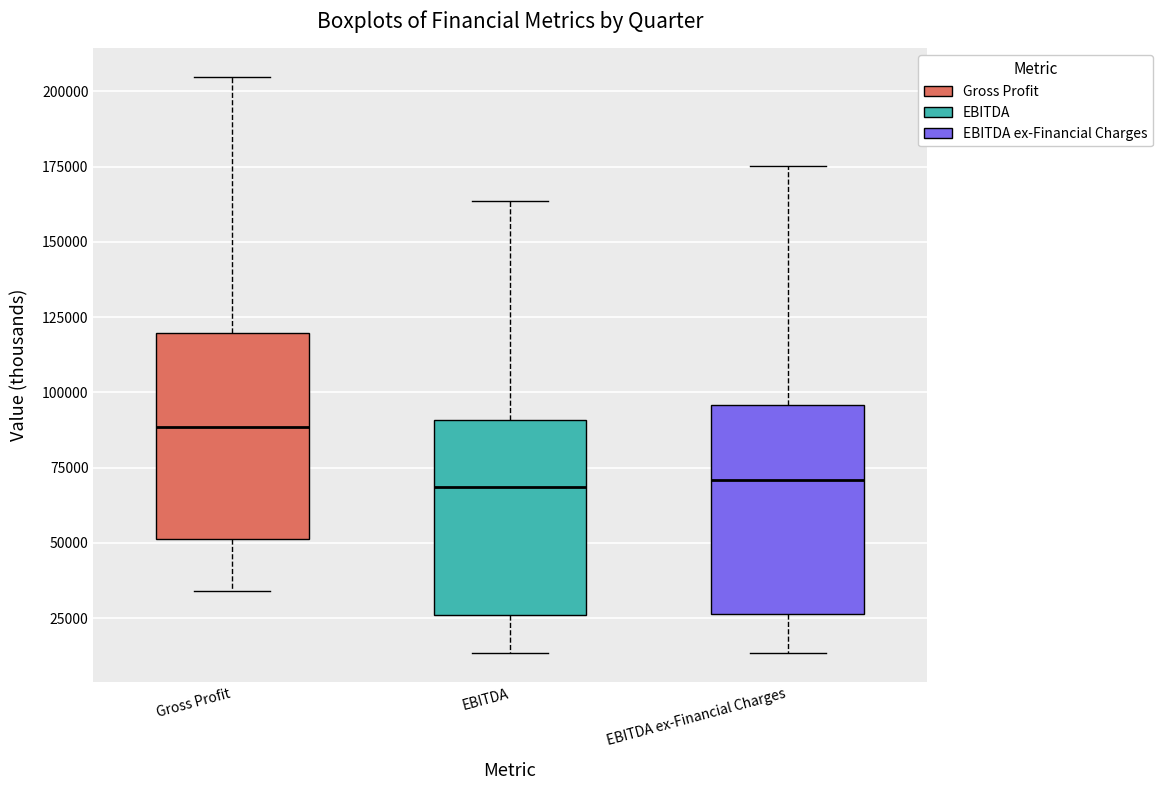

Reading left to right, transcribe this box plot: for each box, give where its median line is, the range the box spans, and where its two whiskers end, as read against the y-axis. The values are not printed on the chart, so give them approximately, as read against the axis.

Gross Profit: median 90000, box 50000 to 120000, whiskers 35000 to 205000
EBITDA: median 70000, box 25000 to 90000, whiskers 15000 to 165000
EBITDA ex-Financial Charges: median 70000, box 25000 to 95000, whiskers 15000 to 175000